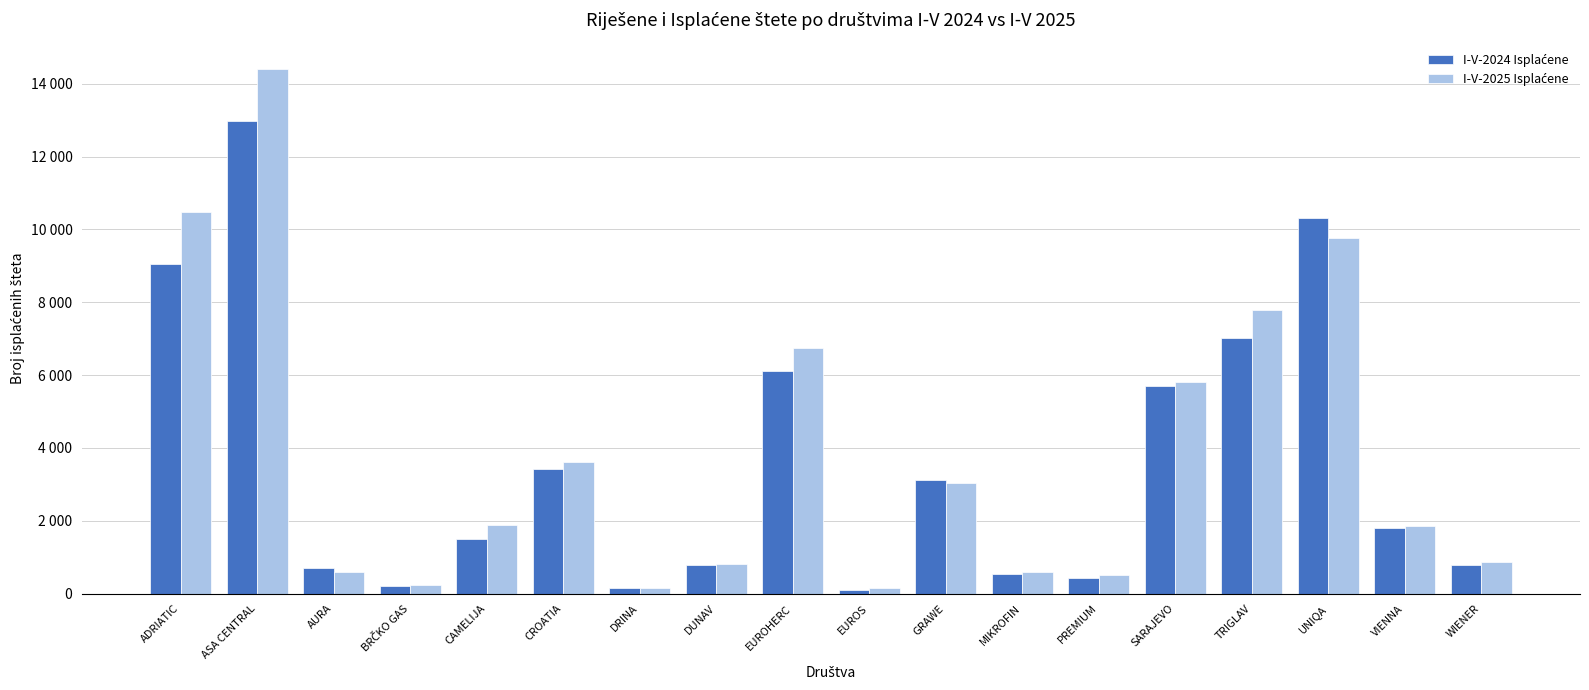

At WIENER, list the series in order from smallest to largest.

I-V-2024 Isplaćene, I-V-2025 Isplaćene